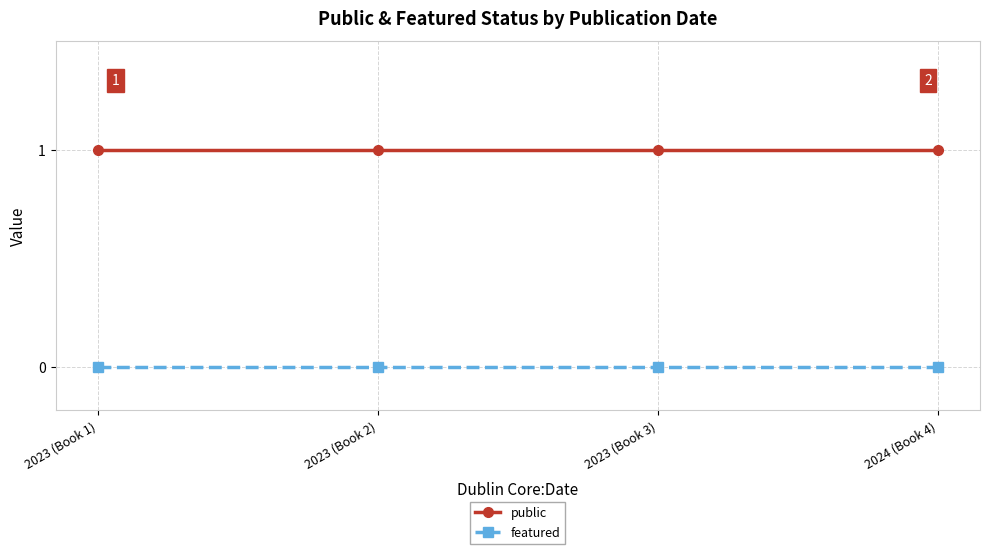

True or false: featured has a value of 0 at 2023 (Book 3).

True